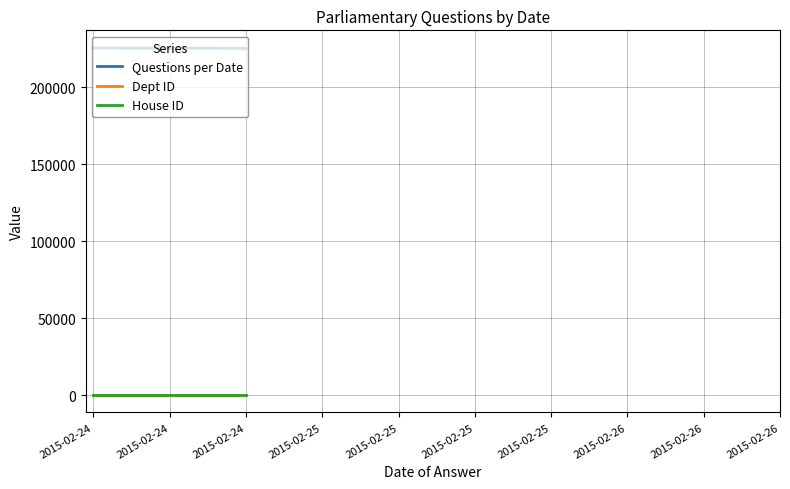

What is the sum of the Questions per Date values at 2015-02-25 and 2015-02-24?

451048